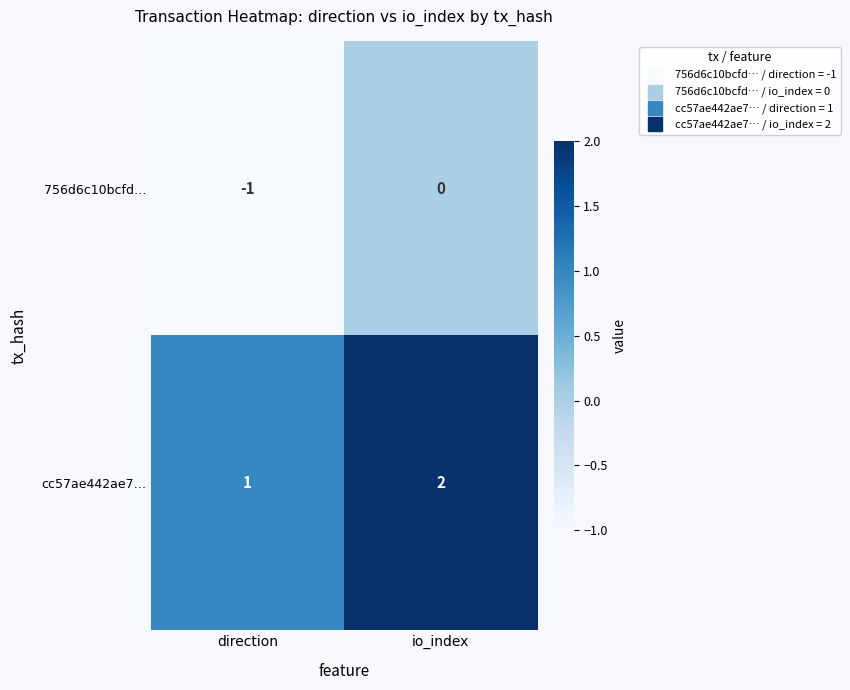

What is the sum of the cc57ae442ae7… values at io_index and direction?

3